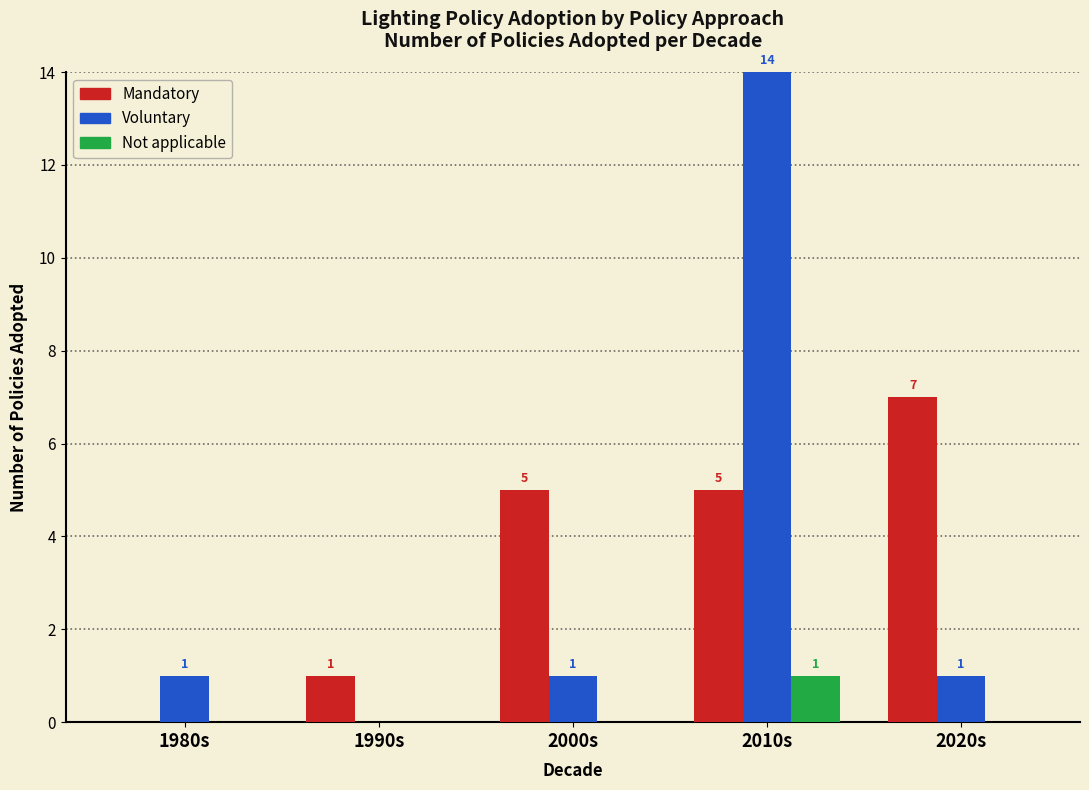

Which category has the highest value in the Not applicable series?

2010s